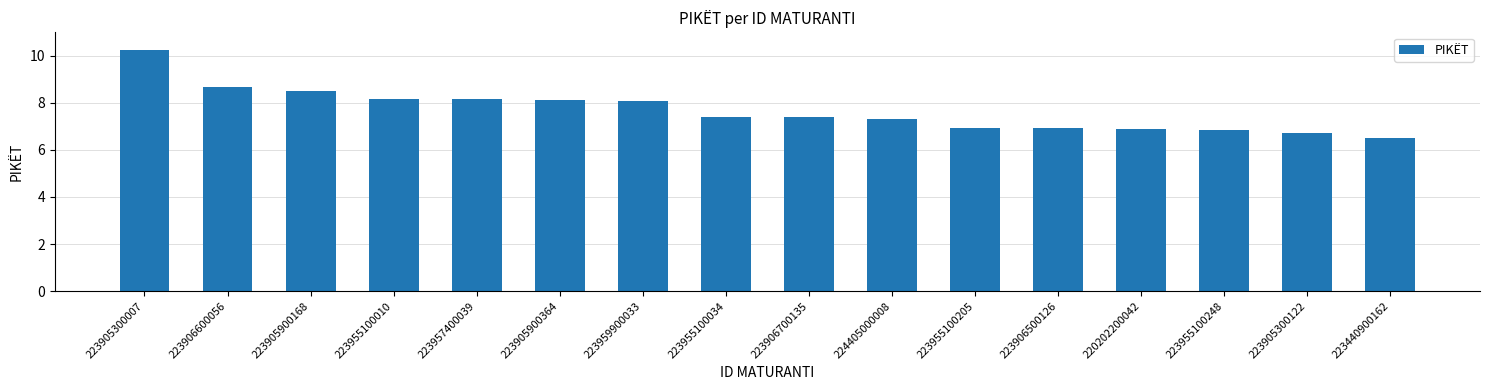

What is the label of the 15th bar from the right?

223906600056